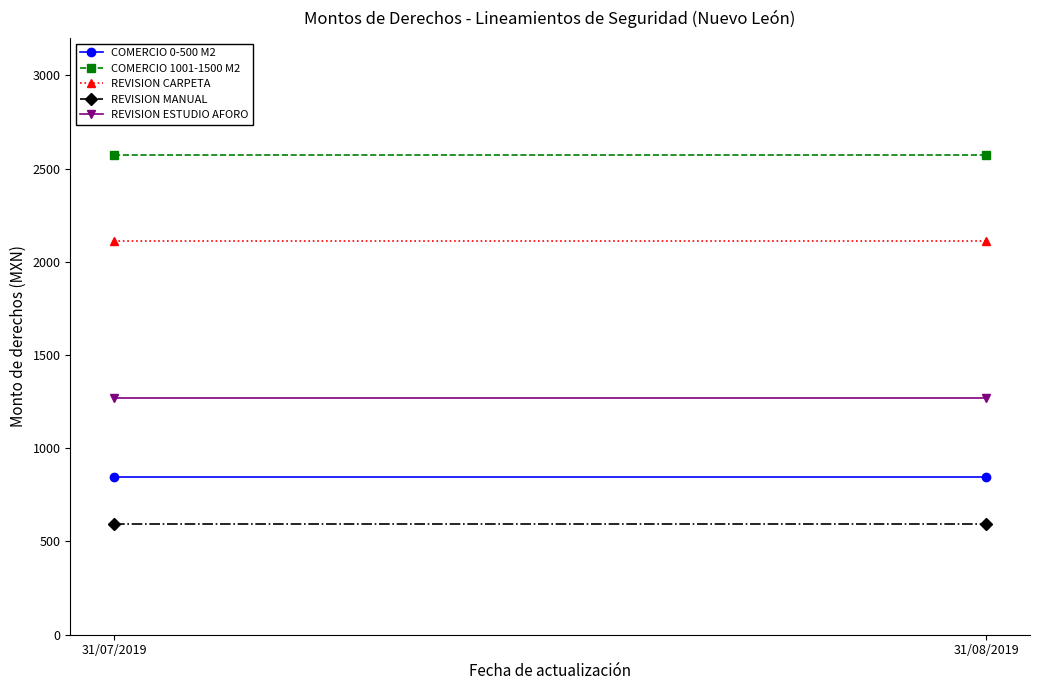

At 31/07/2019, list the series in order from largest to smallest.

COMERCIO 1001-1500 M2, REVISION CARPETA, REVISION ESTUDIO AFORO, COMERCIO 0-500 M2, REVISION MANUAL